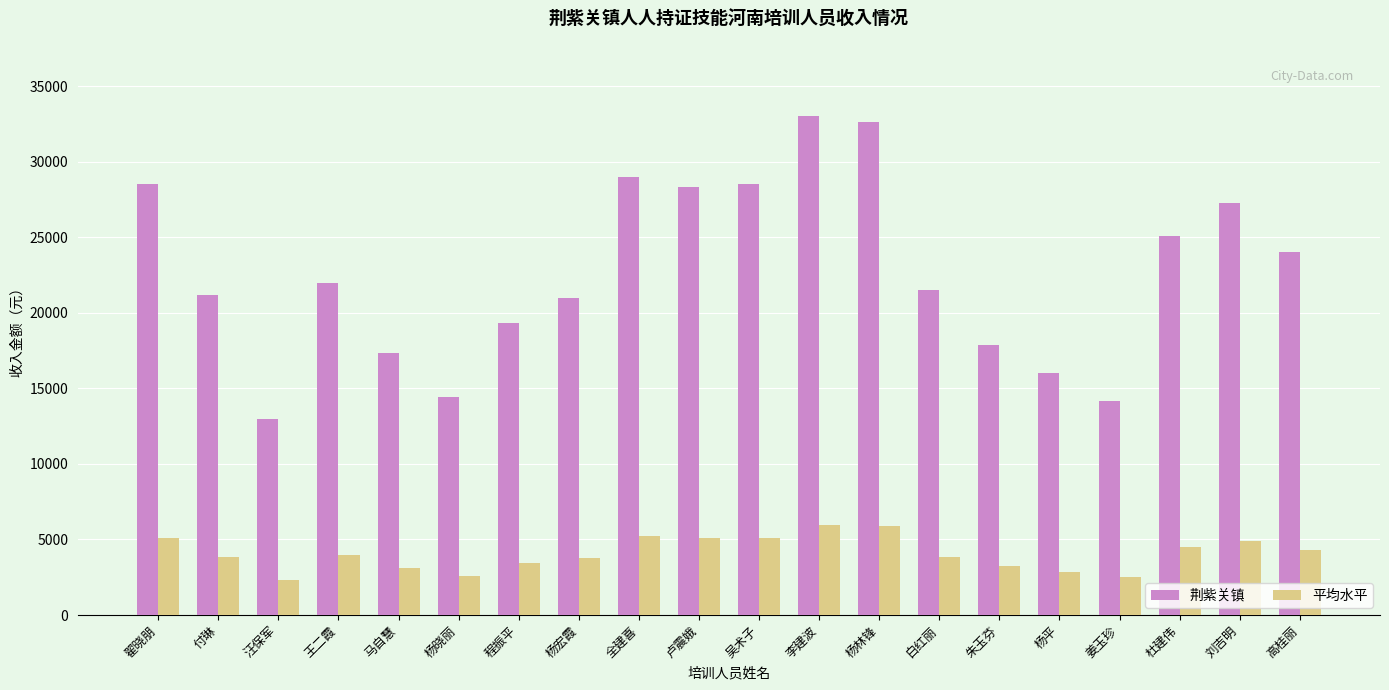

Which series has the largest total across all categories?

荆紫关镇